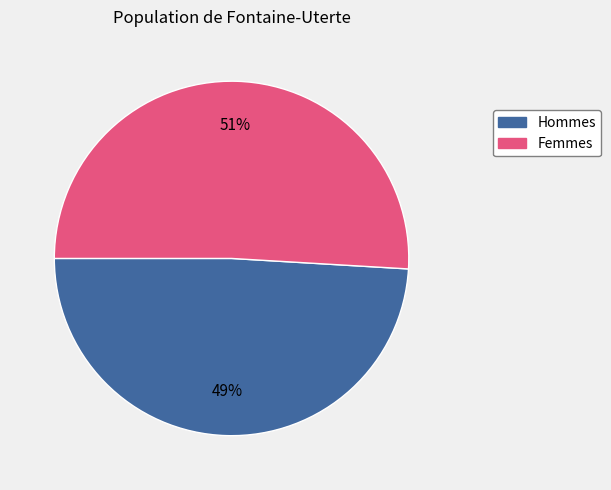

Does any single category account for the majority?

Yes